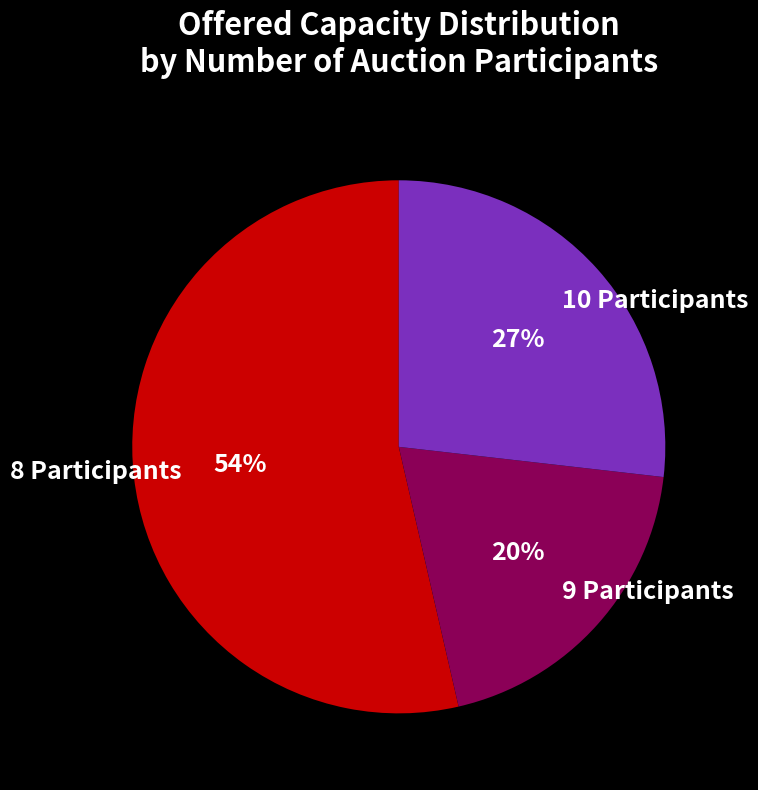

Combined, do 8 Participants and 9 Participants account for over 50%?

Yes